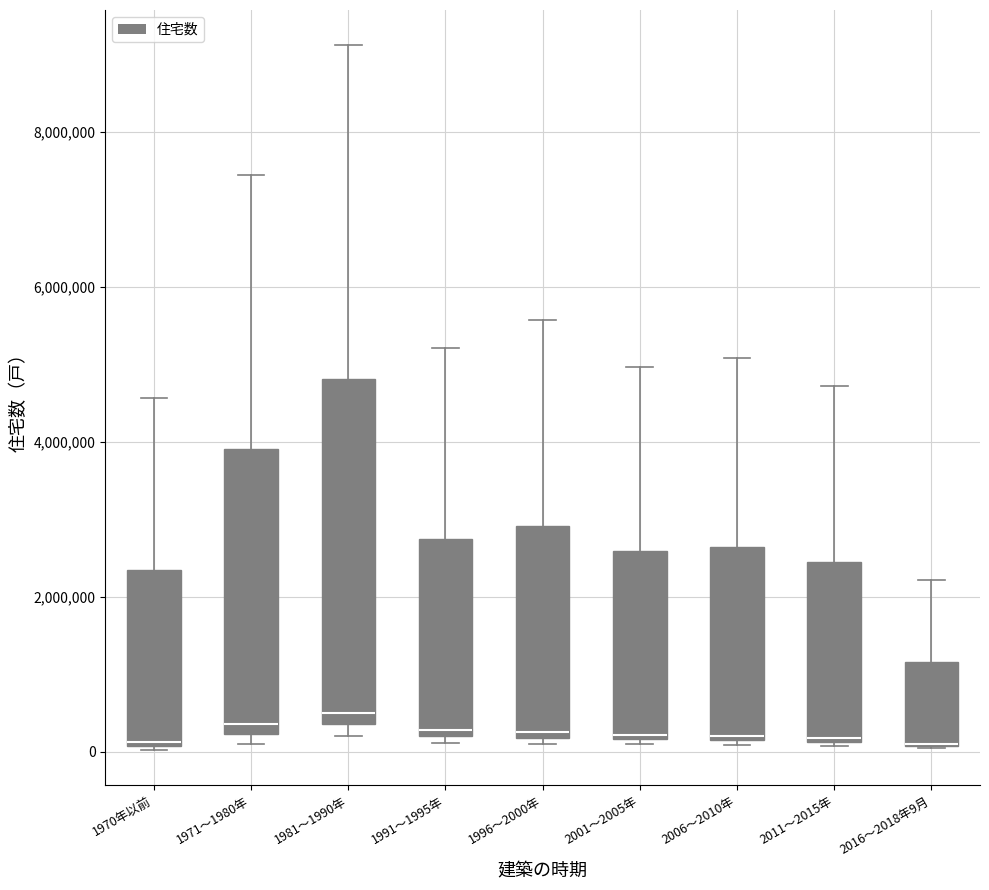

Where is the lower edge of the box for 1981～1990年 on the y-axis? The values are not printed on the chart, so give them approximately, as read against the axis.

400000